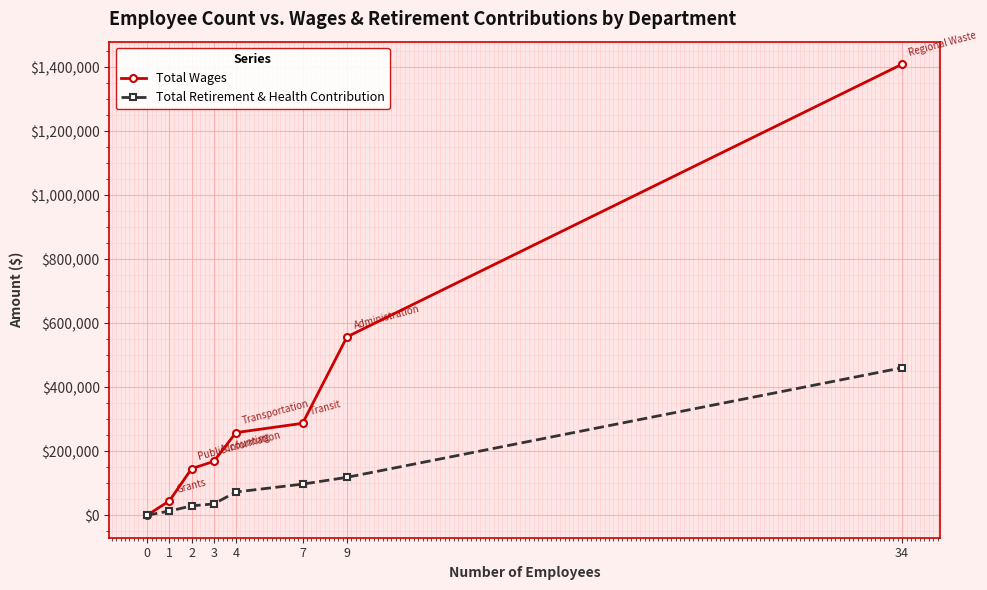

How many lines are shown in the chart?

2